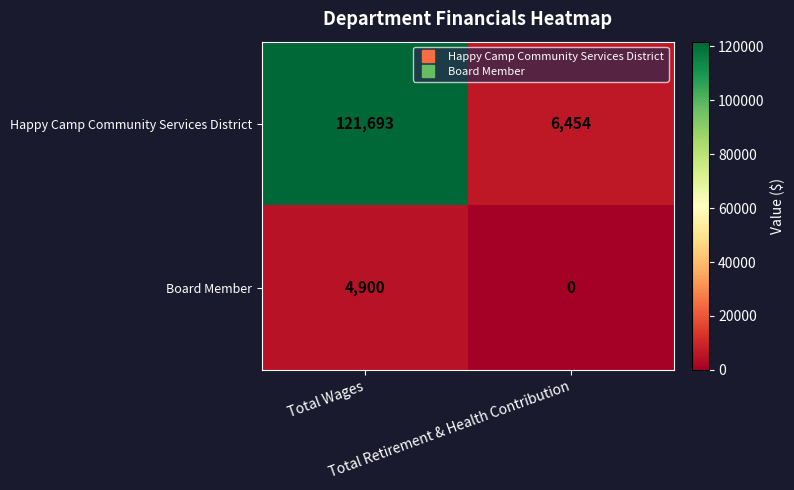

Rank the series by their average value, from highest to lowest.

Happy Camp Community Services District, Board Member